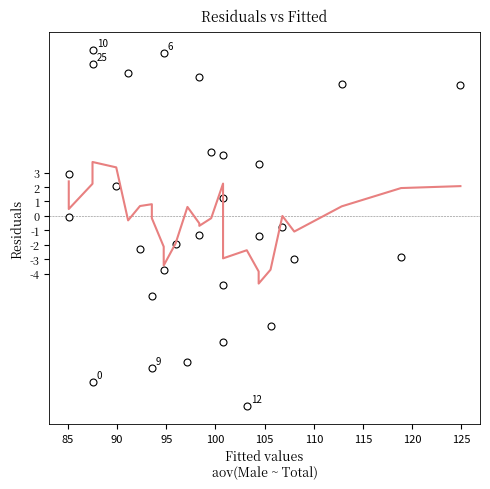

What is the range of X values (max minus min)?

39.8